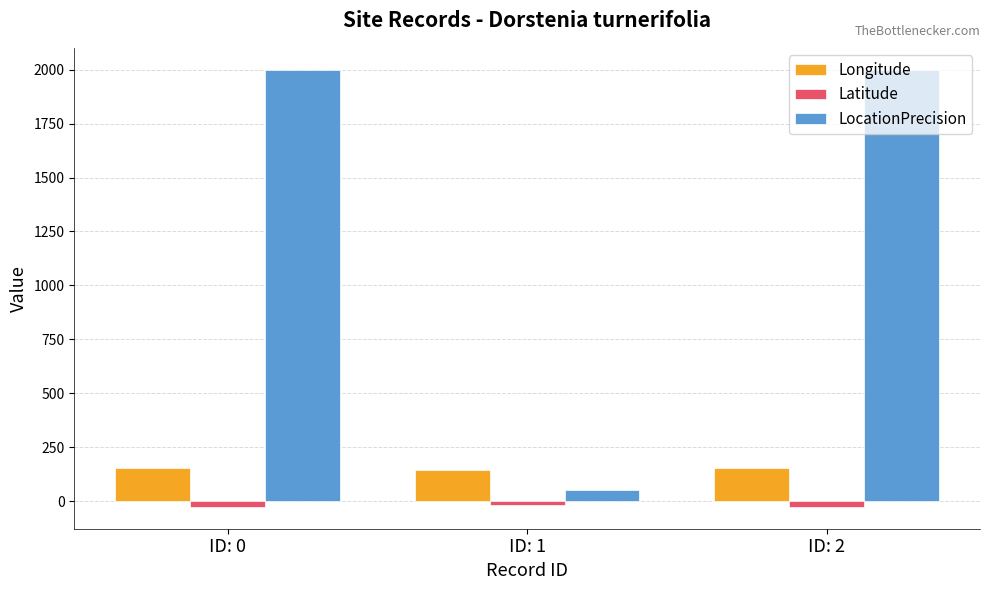

Does the chart contain stacked bars?

No